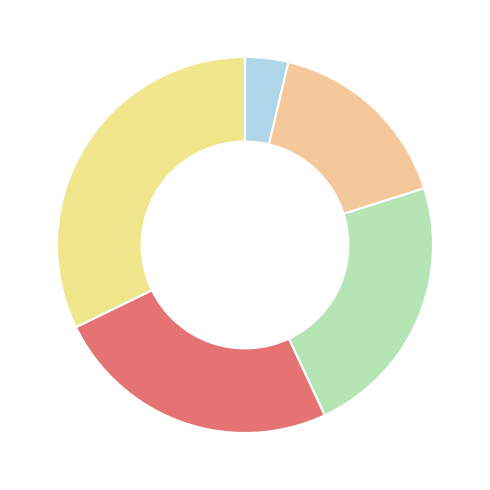

Is there any slice that represents more than half of the pie?

No